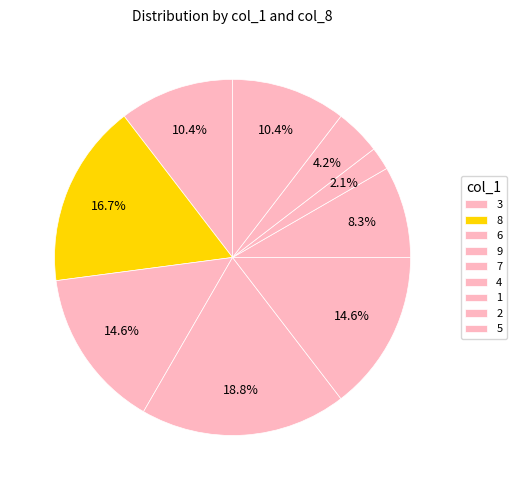

Which has a higher value, 6 or 5?

6